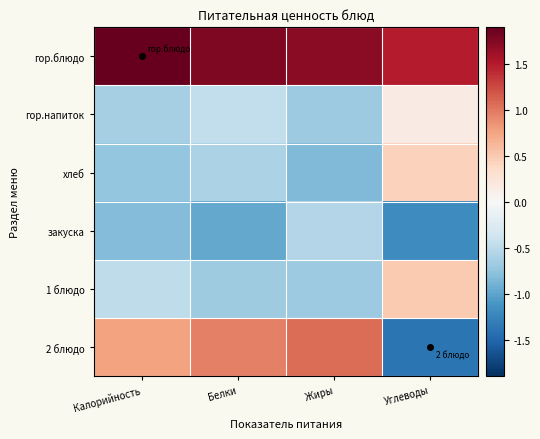

Count the number of categories in the chart.

4